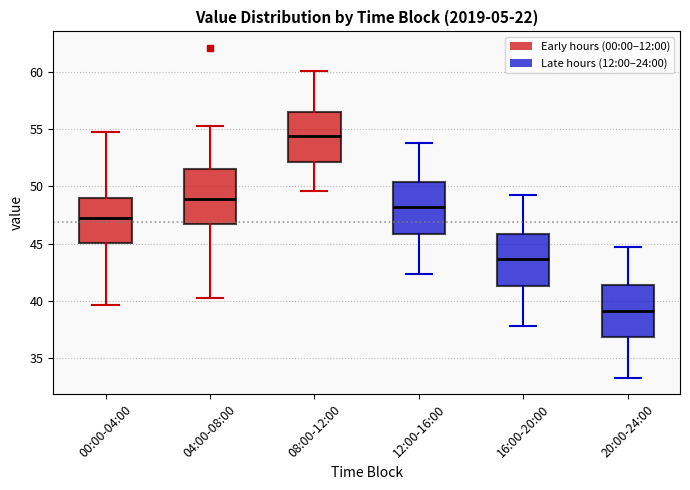

Reading left to right, transcribe this box plot: for each box, give where its median line is, the range the box spans, and where its two whiskers end, as read against the y-axis. The values are not printed on the chart, so give them approximately, as read against the axis.

00:00-04:00: median 47.5, box 45.0 to 49.0, whiskers 39.5 to 55.0
04:00-08:00: median 49.0, box 46.5 to 51.5, whiskers 40.5 to 55.5
08:00-12:00: median 54.5, box 52.0 to 56.5, whiskers 49.5 to 60.0
12:00-16:00: median 48.0, box 46.0 to 50.5, whiskers 42.5 to 54.0
16:00-20:00: median 43.5, box 41.5 to 46.0, whiskers 38.0 to 49.5
20:00-24:00: median 39.0, box 37.0 to 41.5, whiskers 33.5 to 44.5